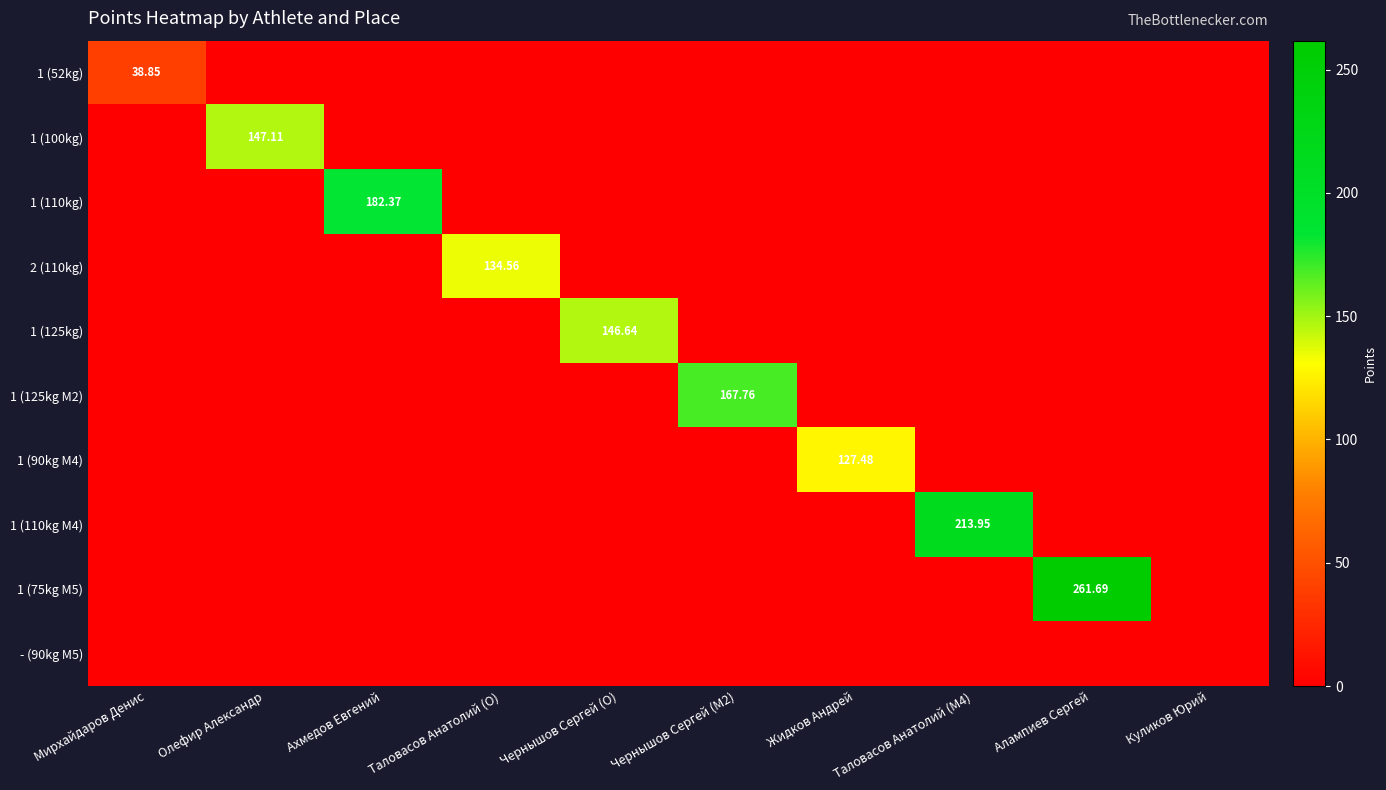

At which label is 1 (110kg M4) closest to 106?

Мирхайдаров Денис